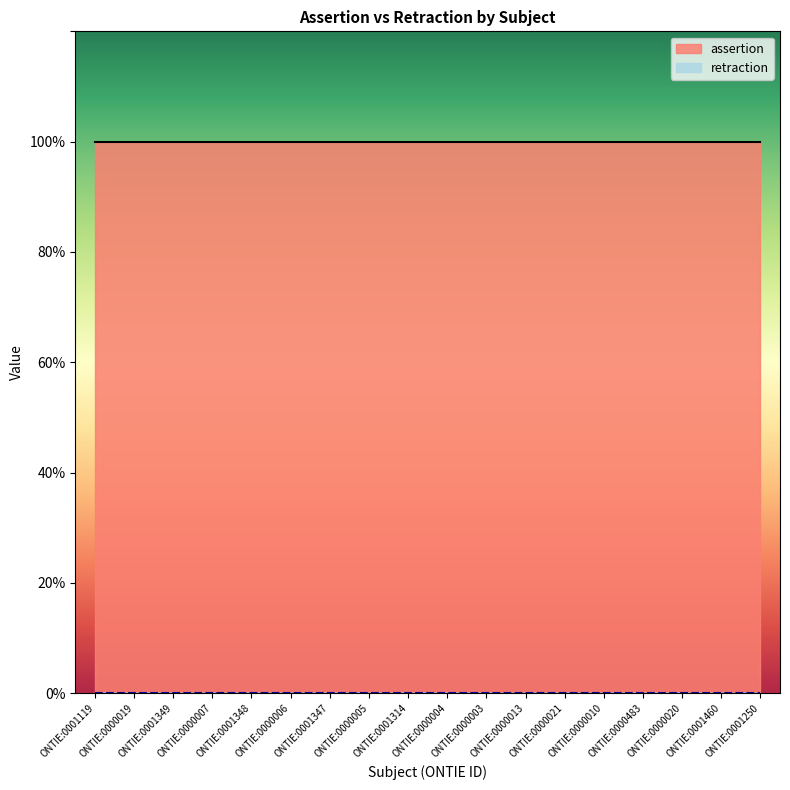

What is the value of the assertion point at the 3rd from the left?

1